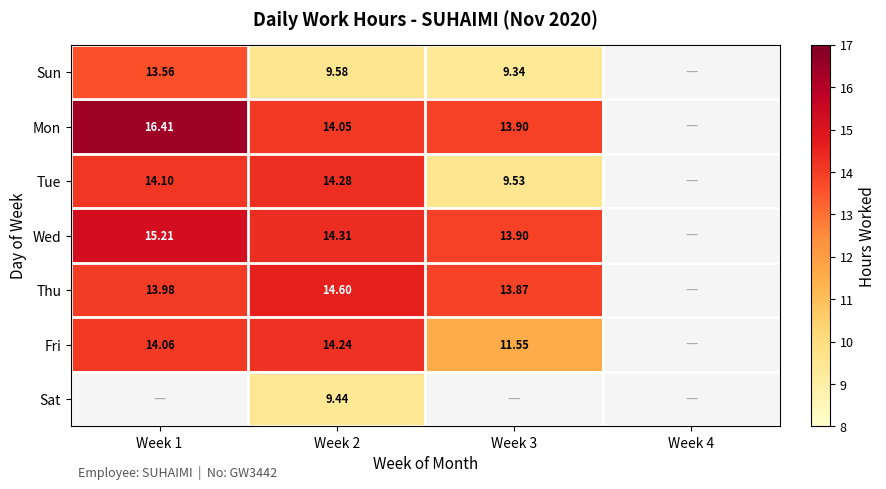

What is the total value across all series at Week 3?

72.1